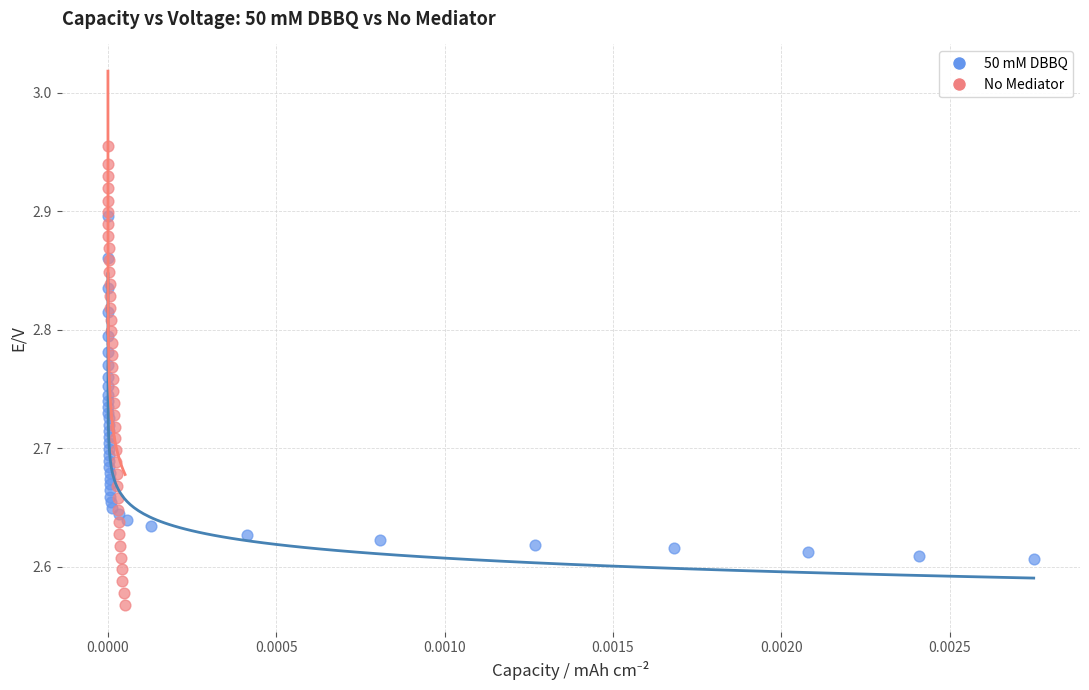

Which series has the largest Y range (max minus min)?

No Mediator